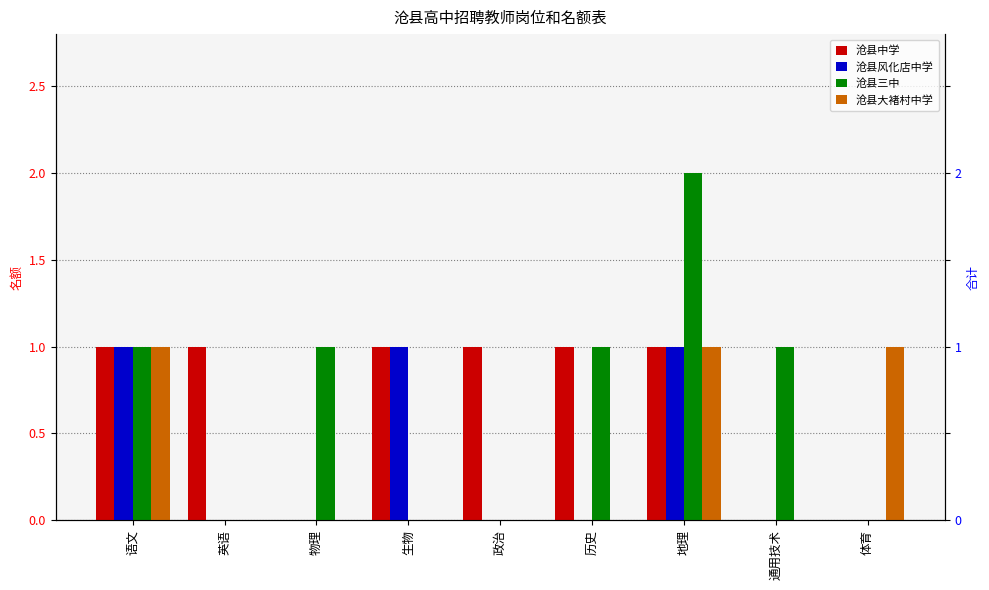

List the labels in order of 沧县大褚村中学 value, smallest first.

英语, 物理, 生物, 政治, 历史, 通用技术, 语文, 地理, 体育